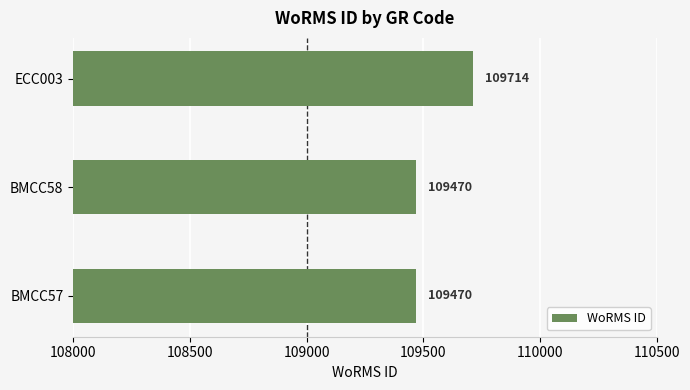

How many series are shown in this chart?

1